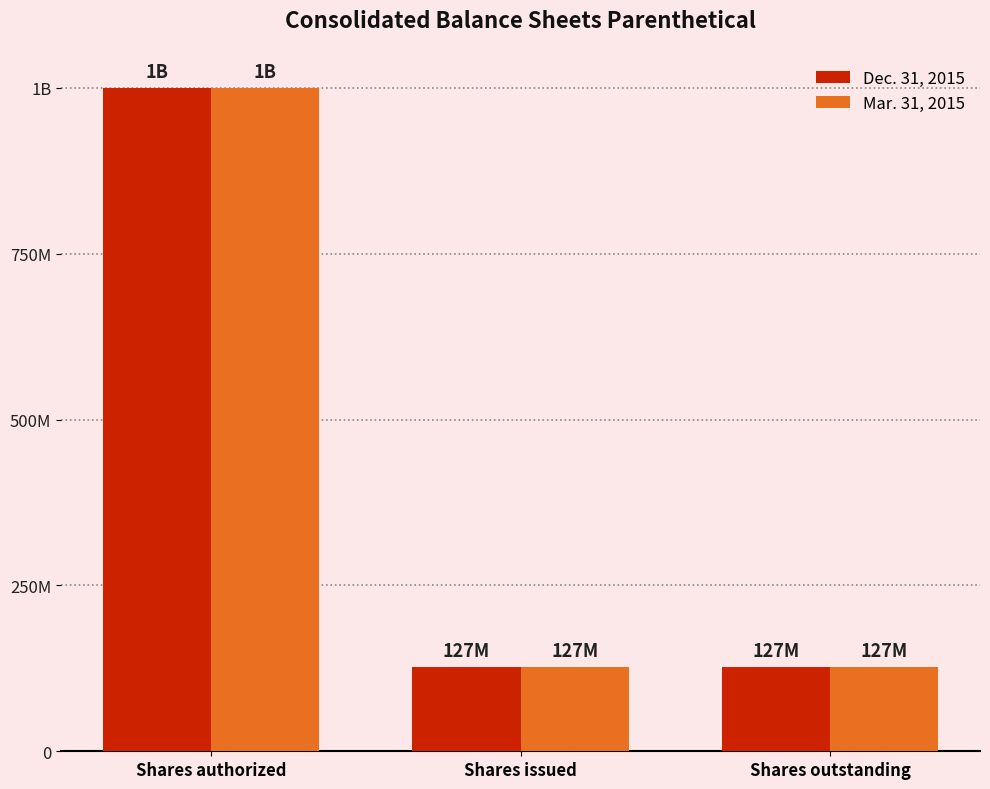

What are all the series names shown in the legend?

Dec. 31, 2015, Mar. 31, 2015